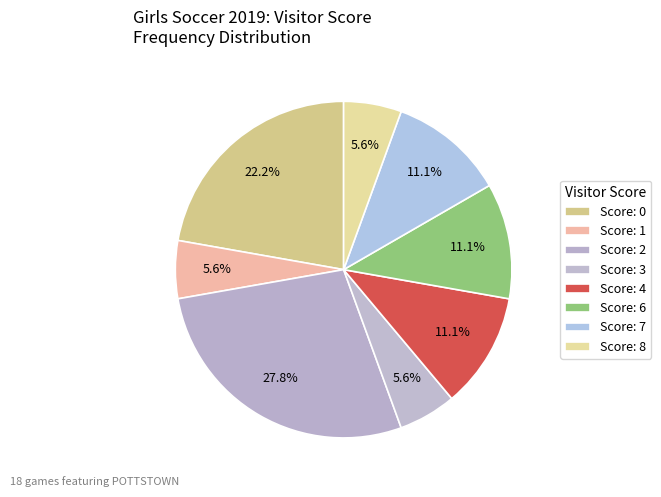

How many segments does this pie chart have?

8